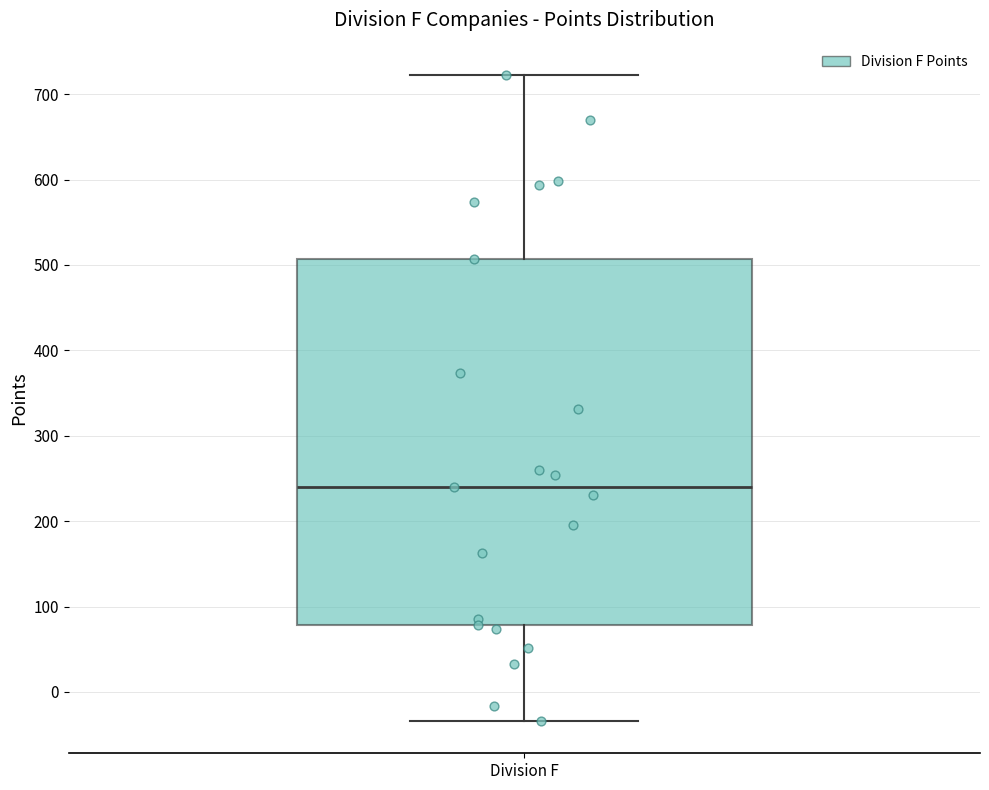

Transcribe this box plot: give where the median line is, the range the box spans, and where the two whiskers end, as read against the y-axis. The values are not printed on the chart, so give them approximately, as read against the axis.

median 240, box 80 to 510, whiskers -30 to 720